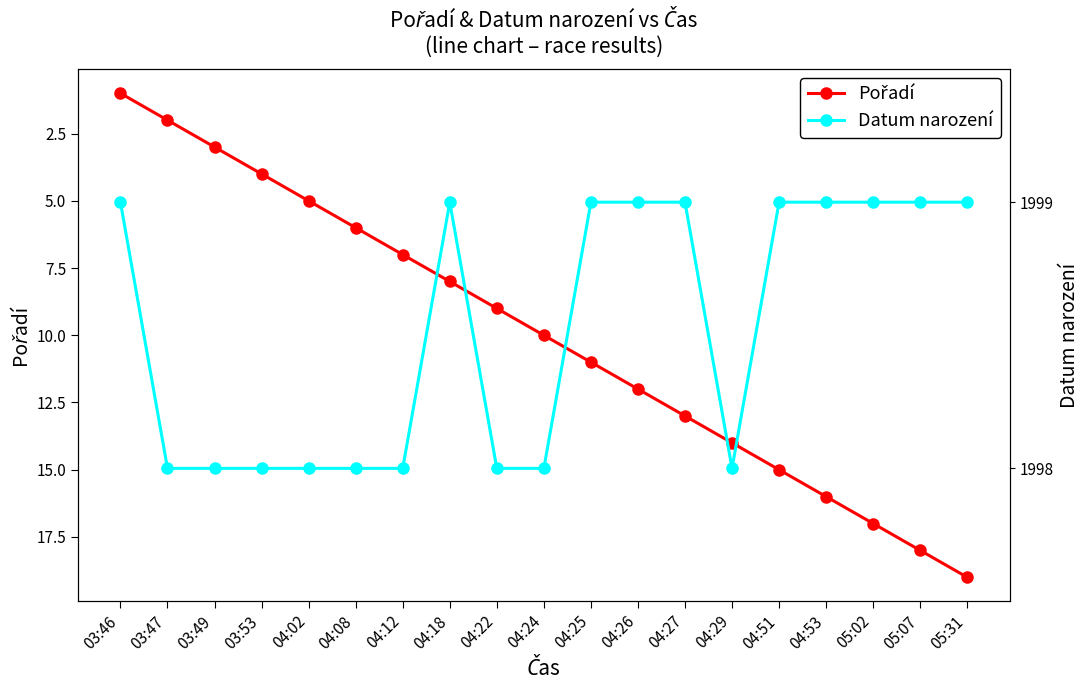

How many lines are shown in the chart?

2